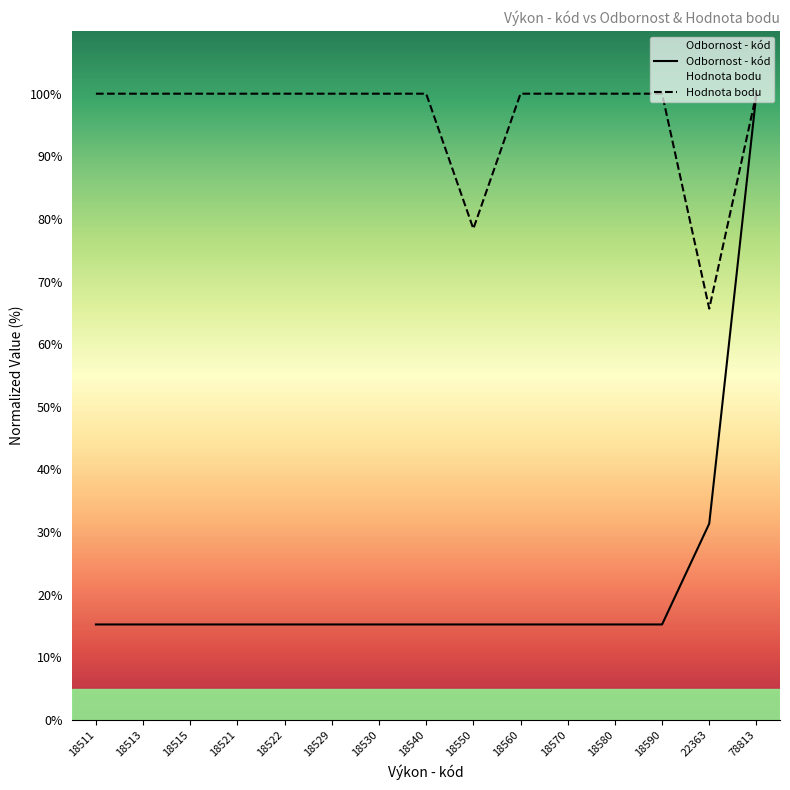

How many lines are shown in the chart?

2